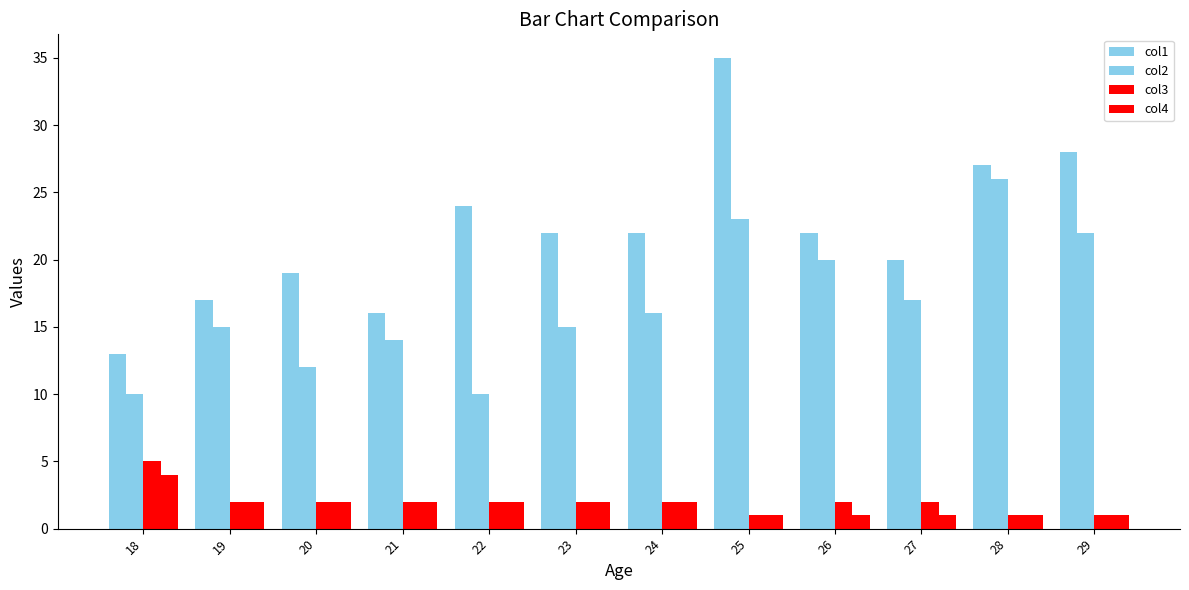

What is the smallest value displayed?

1